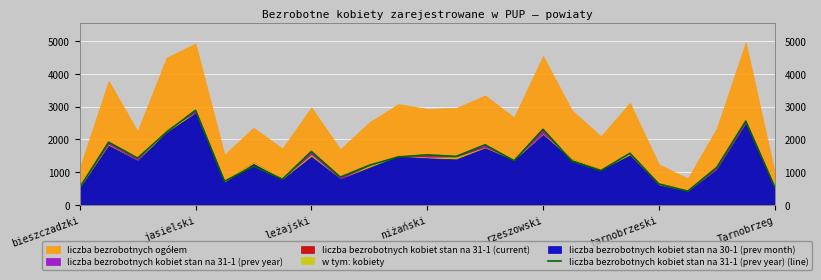

The liczba bezrobotnych kobiet stan na 31-1 (prev year) (line) series shows 4122 at jasielski. True or false?

False